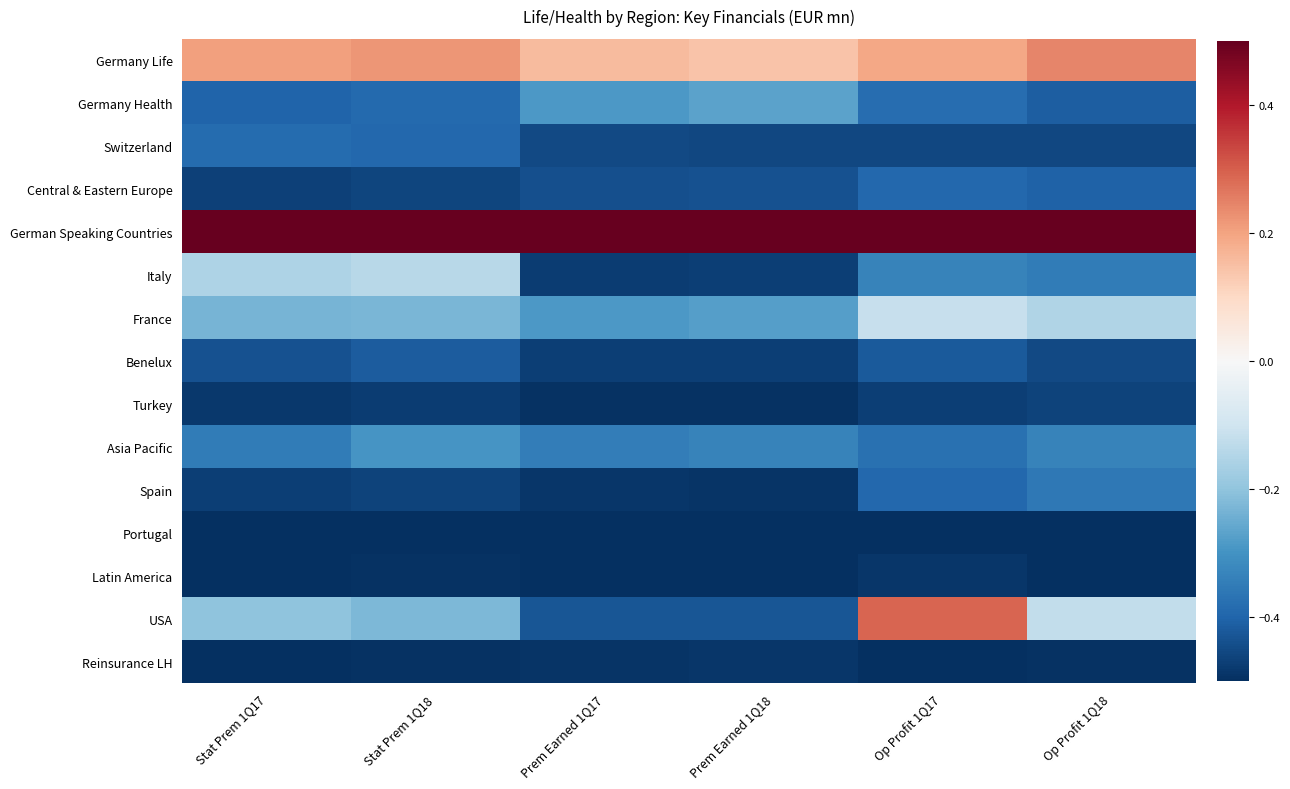

Reading left to right, extract all data points from this chart.

Germany Life: Stat Prem 1Q17=0.2	Stat Prem 1Q18=0.2	Prem Earned 1Q17=0.2	Prem Earned 1Q18=0.1	Op Profit 1Q17=0.2	Op Profit 1Q18=0.2
Germany Health: Stat Prem 1Q17=-0.4	Stat Prem 1Q18=-0.4	Prem Earned 1Q17=-0.3	Prem Earned 1Q18=-0.3	Op Profit 1Q17=-0.4	Op Profit 1Q18=-0.4
Switzerland: Stat Prem 1Q17=-0.4	Stat Prem 1Q18=-0.4	Prem Earned 1Q17=-0.5	Prem Earned 1Q18=-0.5	Op Profit 1Q17=-0.5	Op Profit 1Q18=-0.5
Central & Eastern Europe: Stat Prem 1Q17=-0.5	Stat Prem 1Q18=-0.5	Prem Earned 1Q17=-0.4	Prem Earned 1Q18=-0.4	Op Profit 1Q17=-0.4	Op Profit 1Q18=-0.4
German Speaking Countries: Stat Prem 1Q17=0.5	Stat Prem 1Q18=0.5	Prem Earned 1Q17=0.5	Prem Earned 1Q18=0.5	Op Profit 1Q17=0.5	Op Profit 1Q18=0.5
Italy: Stat Prem 1Q17=-0.2	Stat Prem 1Q18=-0.1	Prem Earned 1Q17=-0.5	Prem Earned 1Q18=-0.5	Op Profit 1Q17=-0.3	Op Profit 1Q18=-0.3
France: Stat Prem 1Q17=-0.2	Stat Prem 1Q18=-0.2	Prem Earned 1Q17=-0.3	Prem Earned 1Q18=-0.3	Op Profit 1Q17=-0.1	Op Profit 1Q18=-0.2
Benelux: Stat Prem 1Q17=-0.4	Stat Prem 1Q18=-0.4	Prem Earned 1Q17=-0.5	Prem Earned 1Q18=-0.5	Op Profit 1Q17=-0.4	Op Profit 1Q18=-0.5
Turkey: Stat Prem 1Q17=-0.5	Stat Prem 1Q18=-0.5	Prem Earned 1Q17=-0.5	Prem Earned 1Q18=-0.5	Op Profit 1Q17=-0.5	Op Profit 1Q18=-0.5
Asia Pacific: Stat Prem 1Q17=-0.3	Stat Prem 1Q18=-0.3	Prem Earned 1Q17=-0.3	Prem Earned 1Q18=-0.3	Op Profit 1Q17=-0.4	Op Profit 1Q18=-0.3
Spain: Stat Prem 1Q17=-0.5	Stat Prem 1Q18=-0.5	Prem Earned 1Q17=-0.5	Prem Earned 1Q18=-0.5	Op Profit 1Q17=-0.4	Op Profit 1Q18=-0.4
Portugal: Stat Prem 1Q17=-0.5	Stat Prem 1Q18=-0.5	Prem Earned 1Q17=-0.5	Prem Earned 1Q18=-0.5	Op Profit 1Q17=-0.5	Op Profit 1Q18=-0.5
Latin America: Stat Prem 1Q17=-0.5	Stat Prem 1Q18=-0.5	Prem Earned 1Q17=-0.5	Prem Earned 1Q18=-0.5	Op Profit 1Q17=-0.5	Op Profit 1Q18=-0.5
USA: Stat Prem 1Q17=-0.2	Stat Prem 1Q18=-0.2	Prem Earned 1Q17=-0.4	Prem Earned 1Q18=-0.4	Op Profit 1Q17=0.3	Op Profit 1Q18=-0.1
Reinsurance LH: Stat Prem 1Q17=-0.5	Stat Prem 1Q18=-0.5	Prem Earned 1Q17=-0.5	Prem Earned 1Q18=-0.5	Op Profit 1Q17=-0.5	Op Profit 1Q18=-0.5